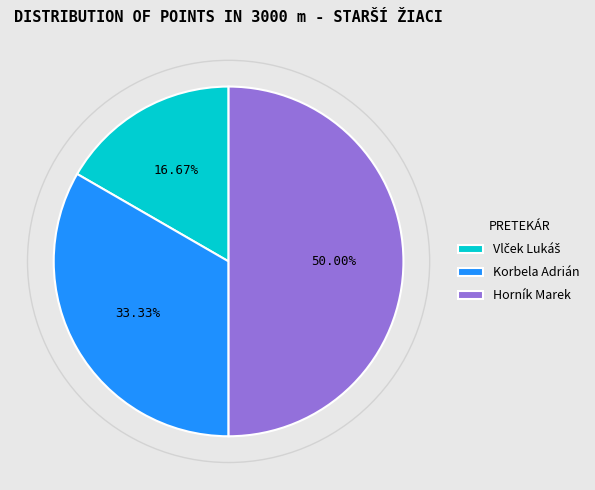

Approximately how many times larger is the value at Horník Marek compared to Korbela Adrián?

1.5